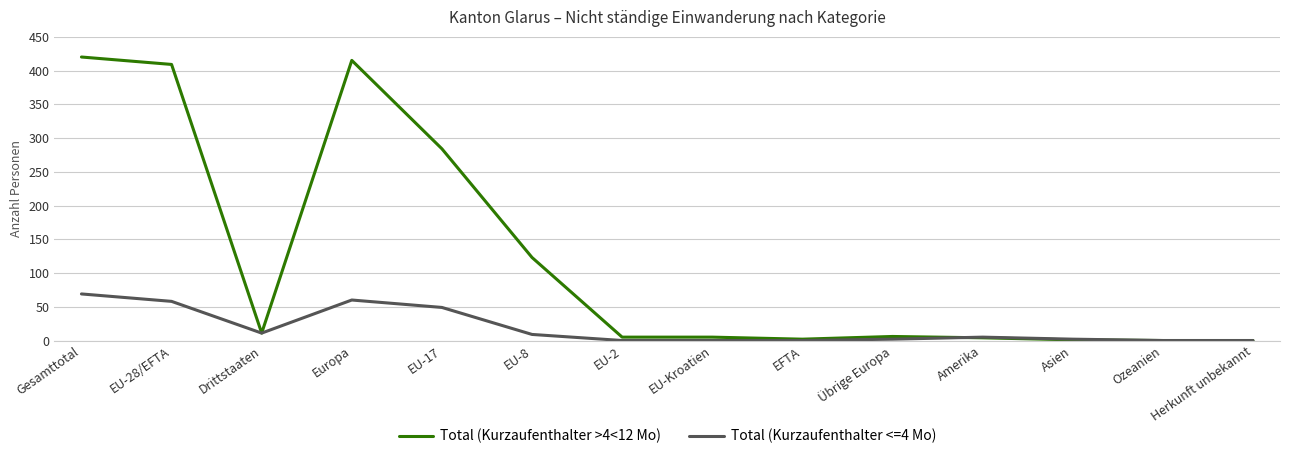

What is the difference between the Total (Kurzaufenthalter >4<12 Mo) values at Übrige Europa and Drittstaaten?

5